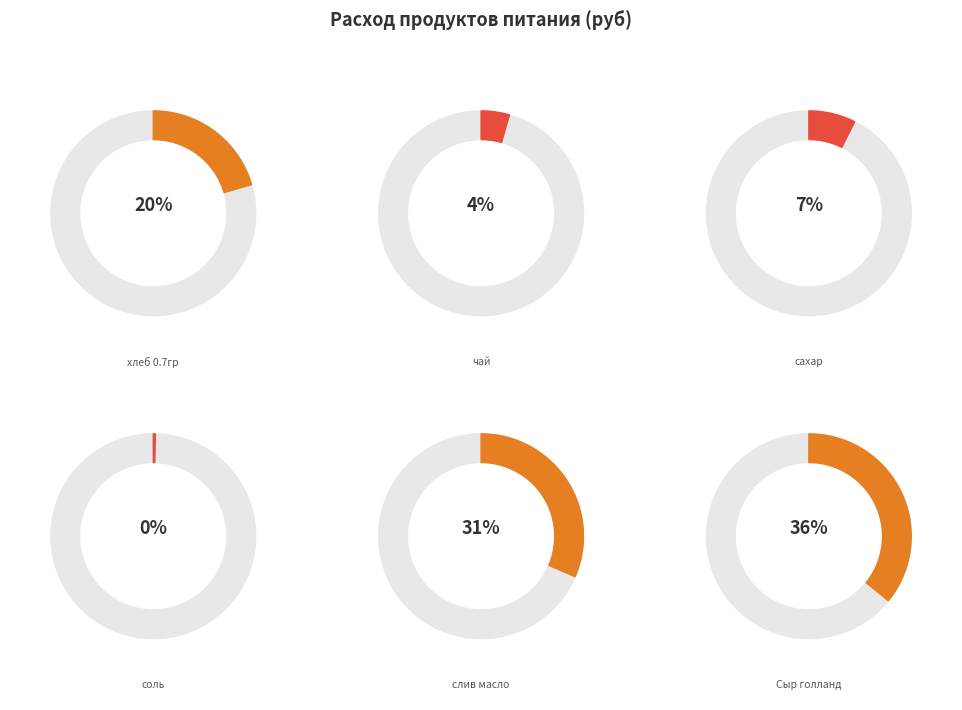

True or false: сахар accounts for 7% of the total.

True